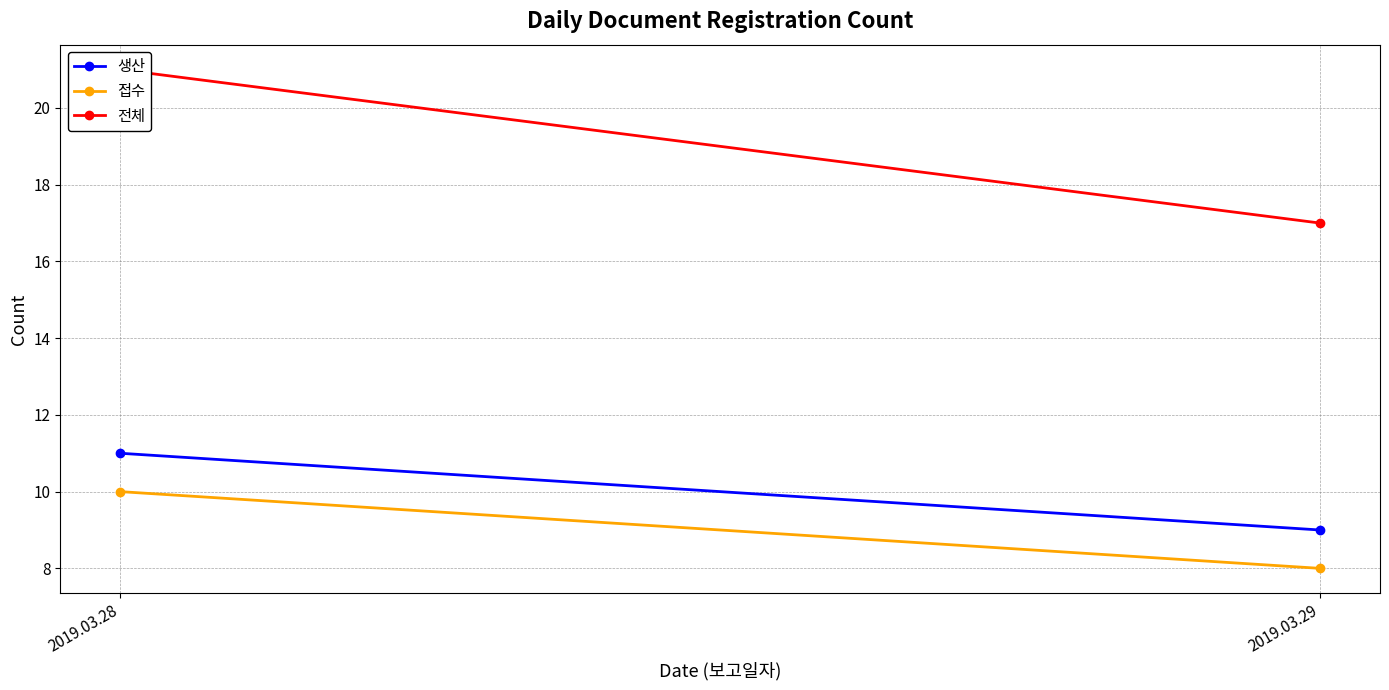

What is the difference between the 접수 values at 2019.03.29 and 2019.03.28?

2